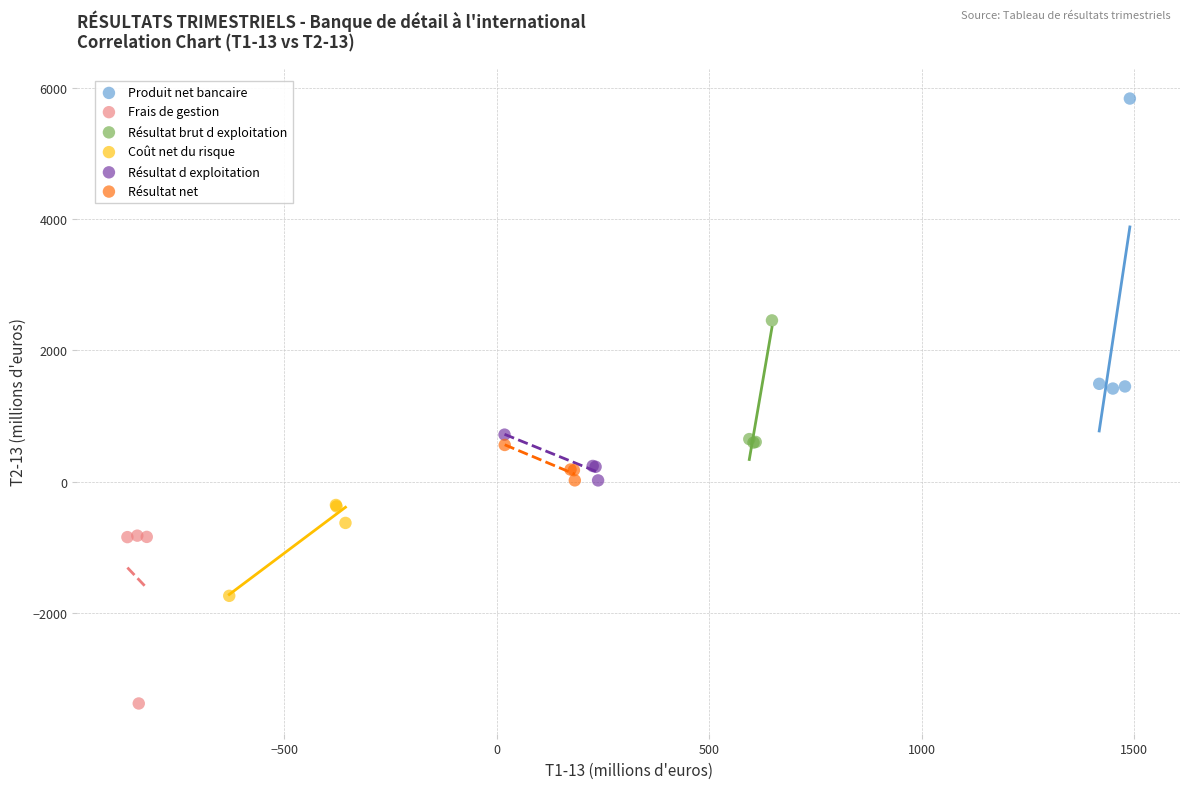

Which series reaches the minimum Y coordinate?

Frais de gestion